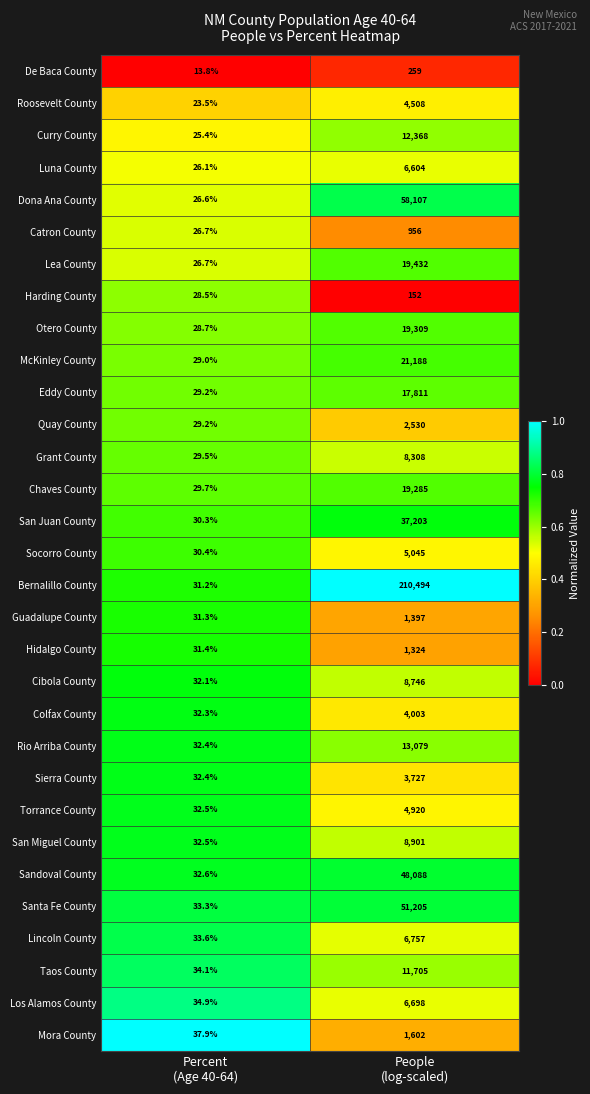

List the series in order of their peak value, lowest first.

Harding County, De Baca County, Catron County, Hidalgo County, Guadalupe County, Mora County, Quay County, Sierra County, Colfax County, Roosevelt County, Torrance County, Socorro County, Luna County, Los Alamos County, Lincoln County, Grant County, Cibola County, San Miguel County, Taos County, Curry County, Rio Arriba County, Eddy County, Chaves County, Otero County, Lea County, McKinley County, San Juan County, Sandoval County, Santa Fe County, Dona Ana County, Bernalillo County